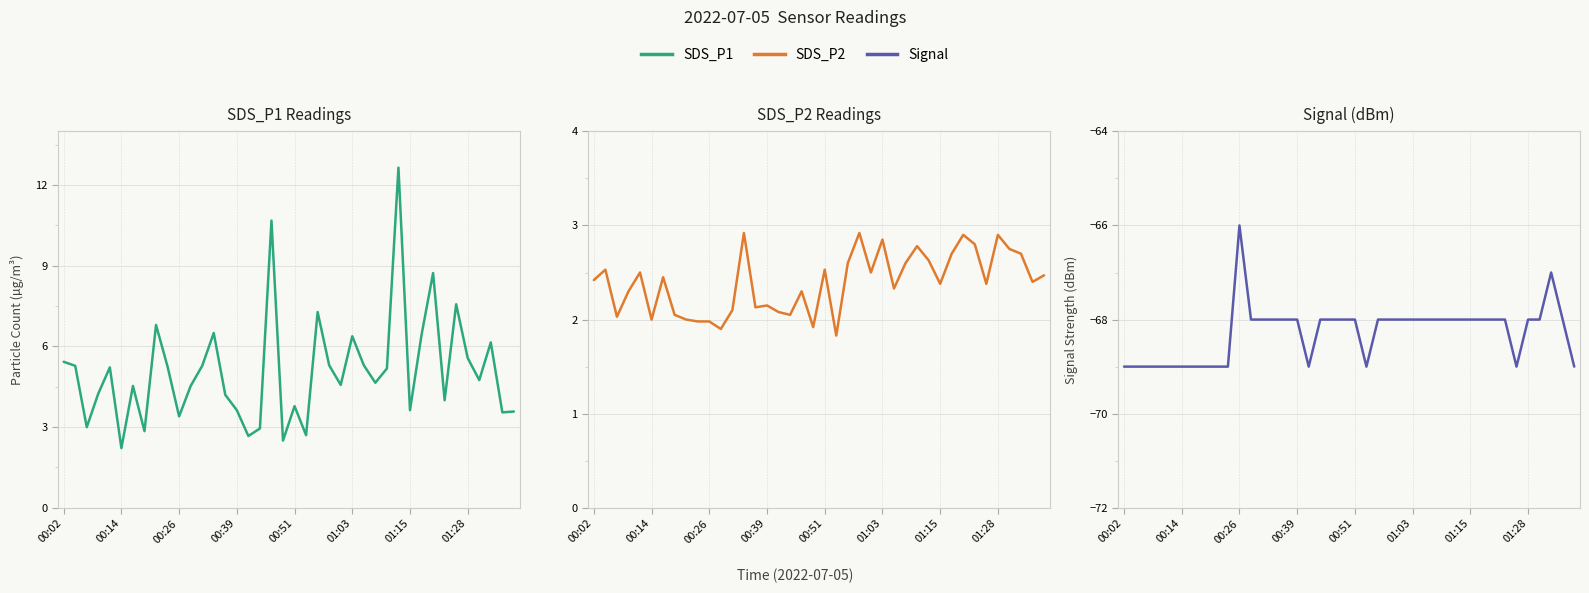

What is the difference between the Signal values at 01:28 and 00:26?

2.0